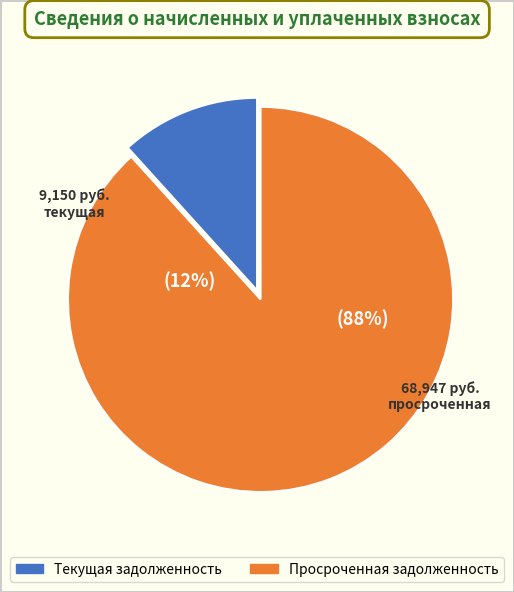

Is 5 the majority of the pie?

No